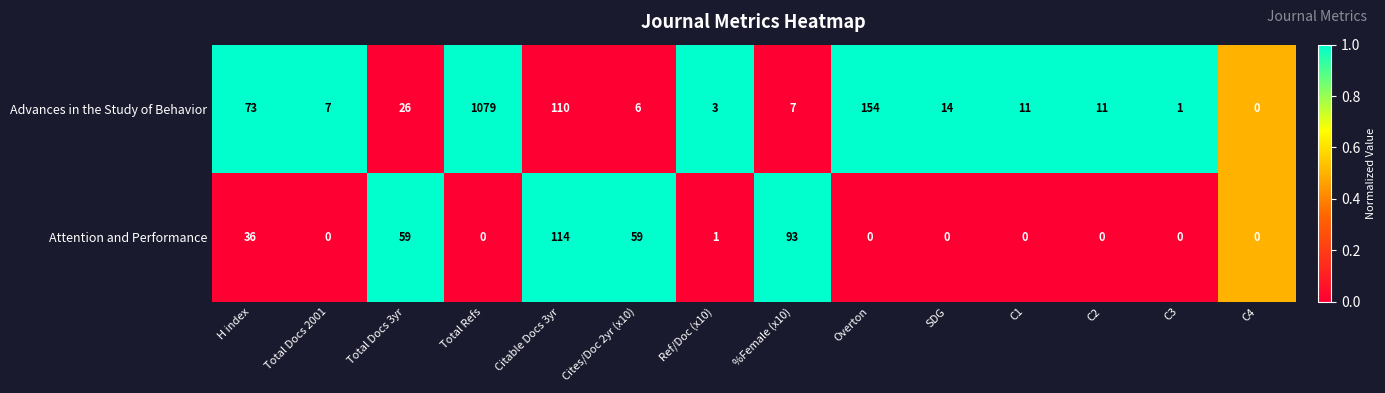

Reading left to right, list all the values displayed in this chart.

Advances in the Study of Behavior: H index=73	Total Docs 2001=7	Total Docs 3yr=26	Total Refs=1079	Citable Docs 3yr=110	Cites/Doc 2yr (x10)=6	Ref/Doc (x10)=3	%Female (x10)=7	Overton=154	SDG=14	C1=11	C2=11	C3=1	C4=0
Attention and Performance: H index=36	Total Docs 2001=0	Total Docs 3yr=59	Total Refs=0	Citable Docs 3yr=114	Cites/Doc 2yr (x10)=59	Ref/Doc (x10)=1	%Female (x10)=93	Overton=0	SDG=0	C1=0	C2=0	C3=0	C4=0